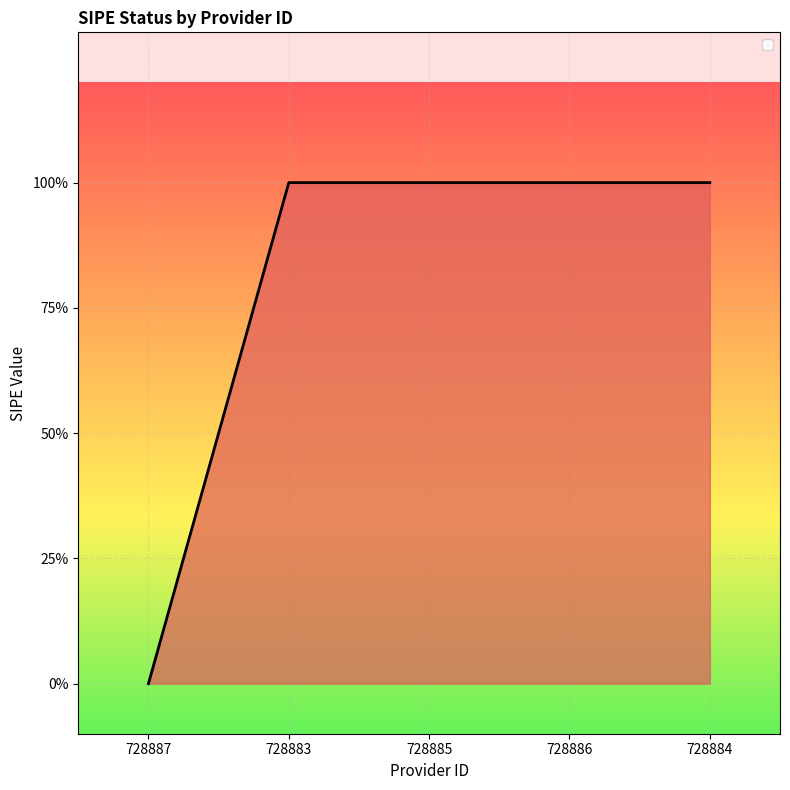

Reading left to right, what are all the values shown in this chart?

728887=0	728883=1	728885=1	728886=1	728884=1